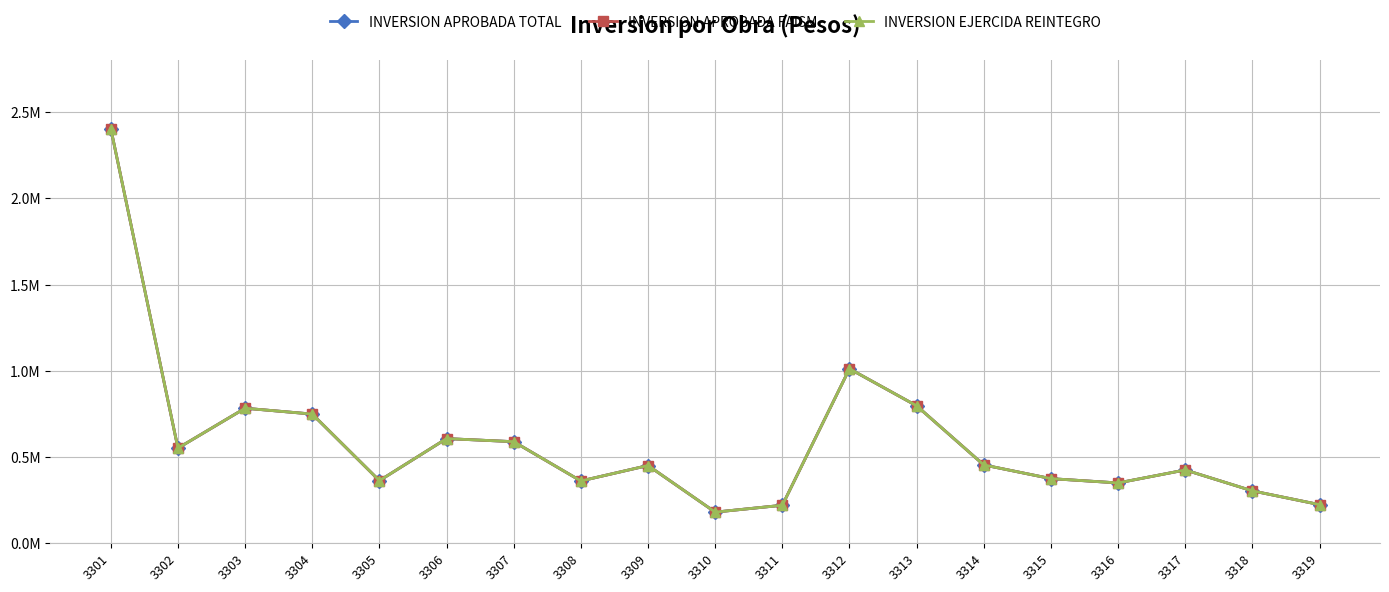

How many interior local peaks does the INVERSION APROBADA TOTAL series have?

5